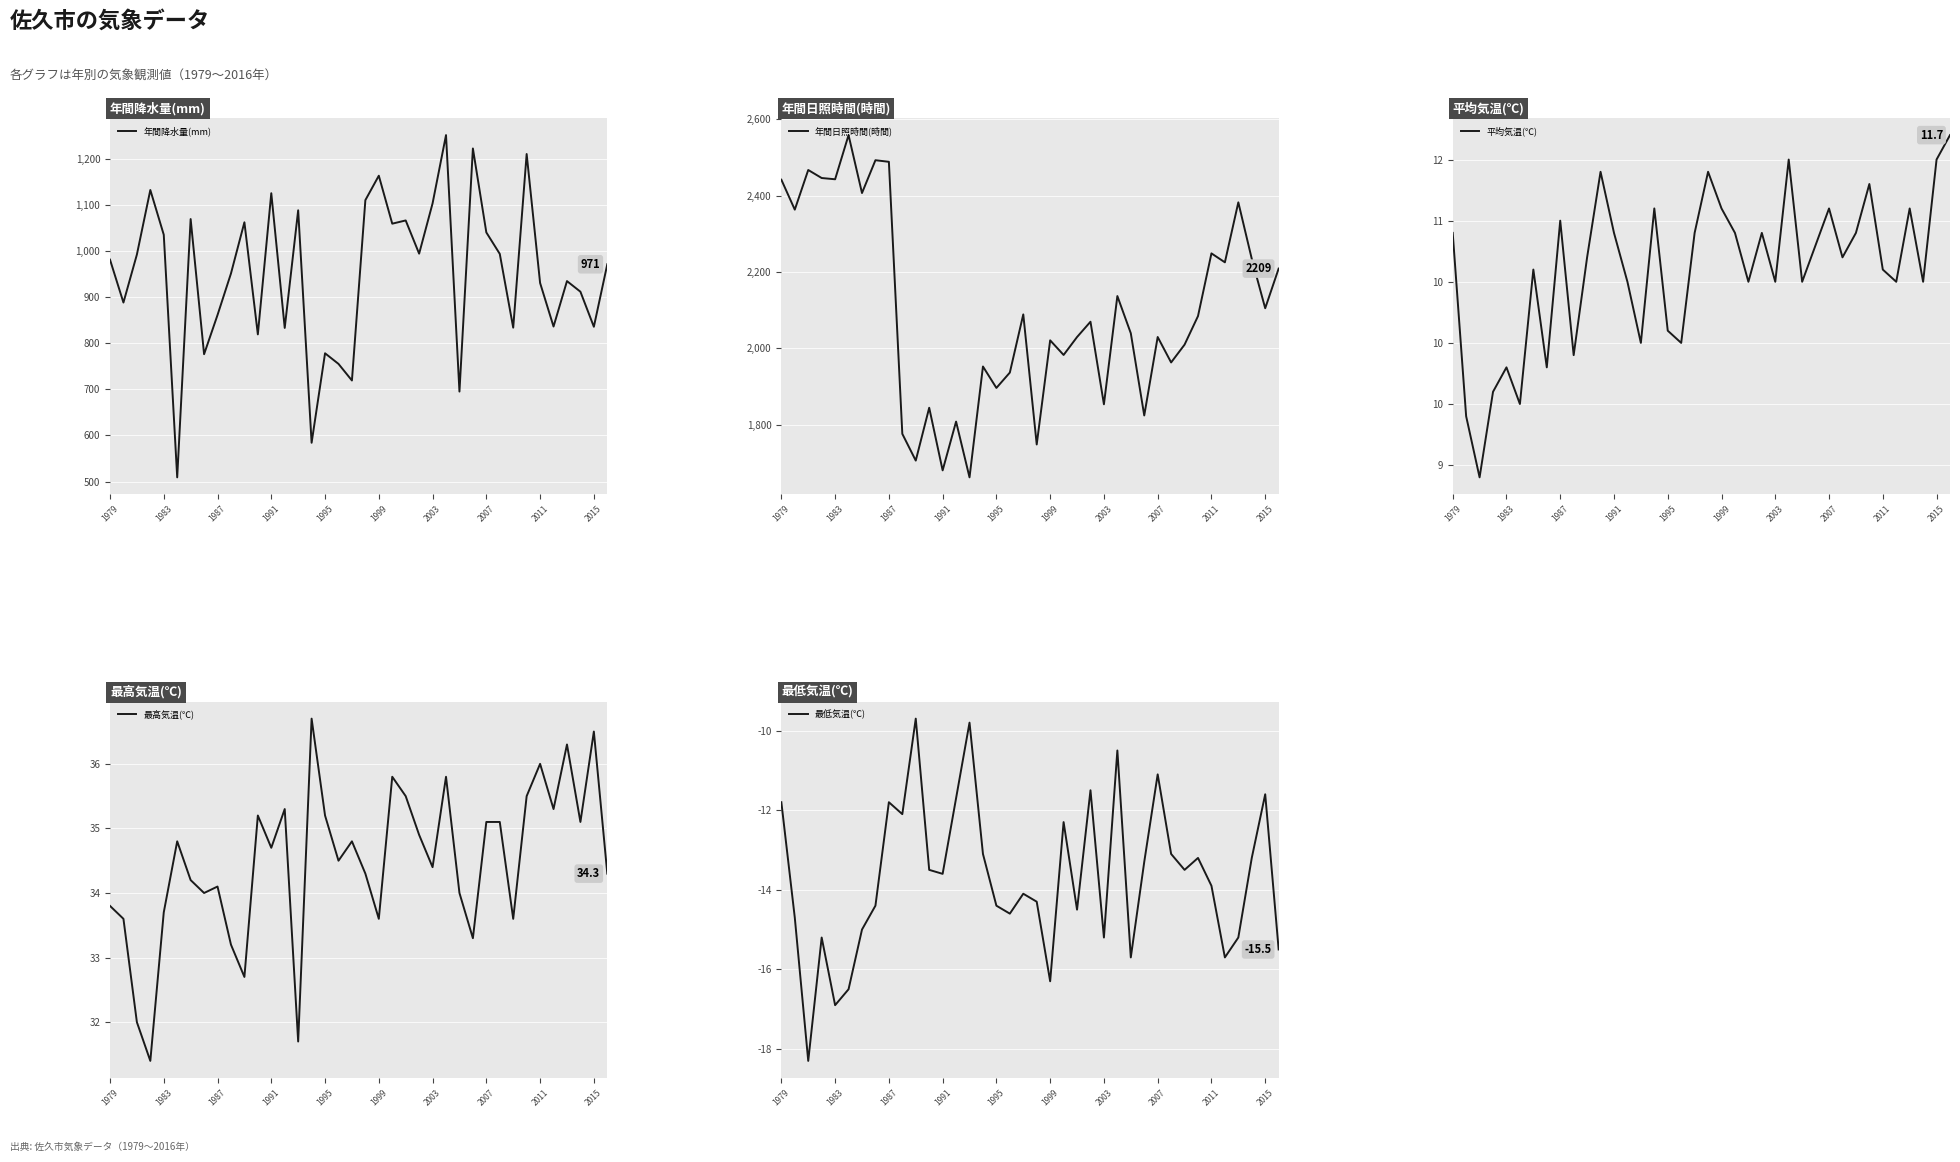

True or false: 最高気温(℃) has a value of 34.4 at 2003.

True